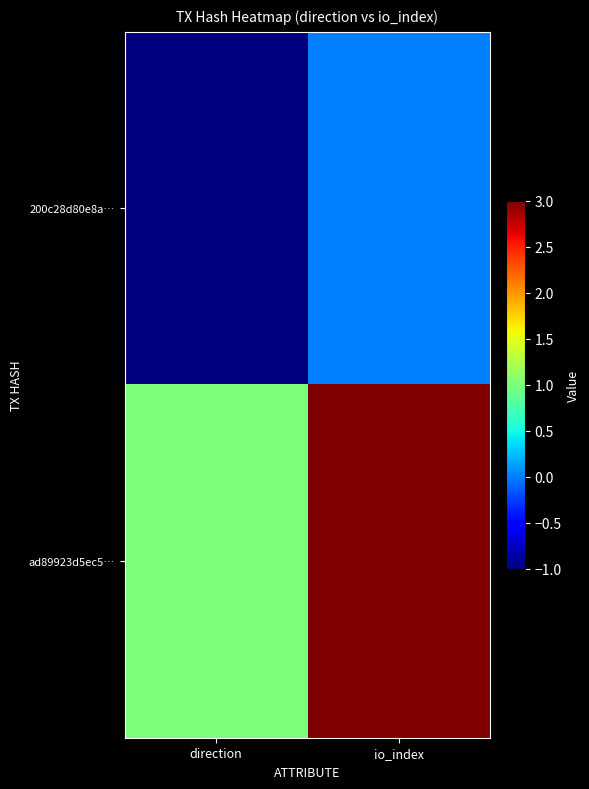

Reading right to left, what are all the values shown in this chart?

200c28d80e8a…: io_index=0	direction=-1
ad89923d5ec5…: io_index=3	direction=1